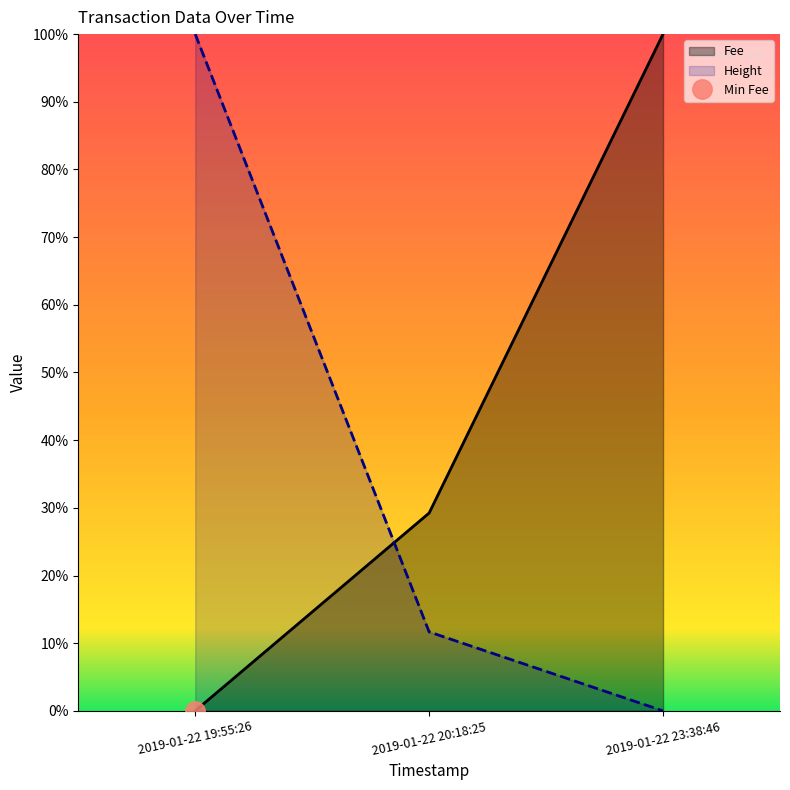

At how many categories does at least one series exceed 0?

3